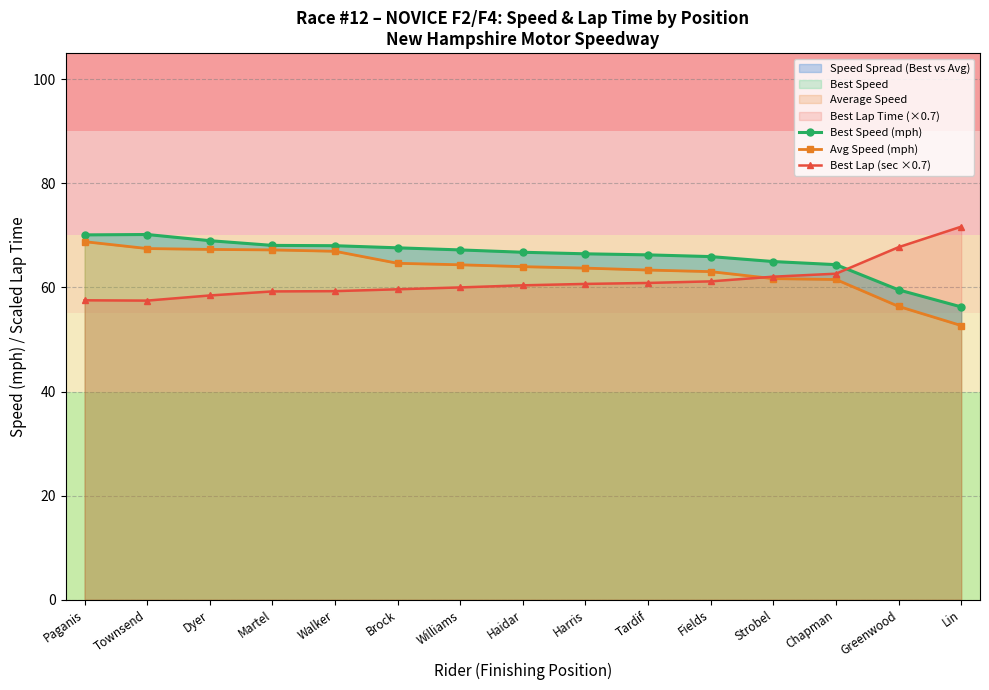

What is the sum of the Avg Speed (mph) values at Fields and Harris?

126.7